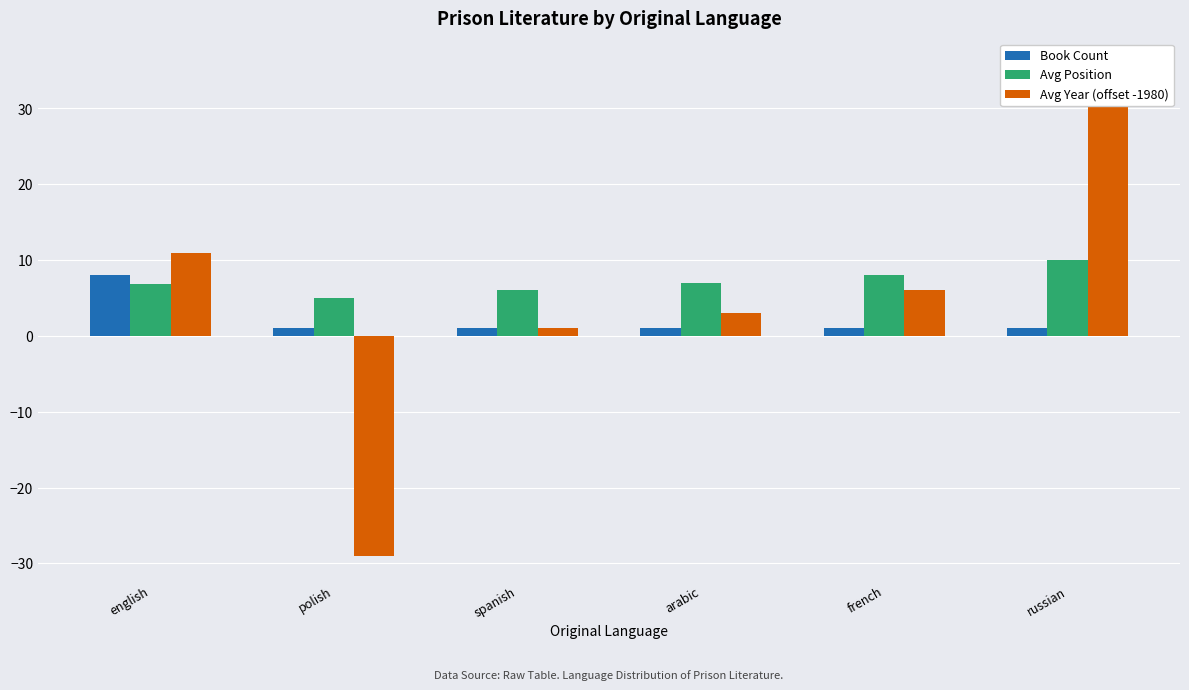

True or false: Avg Year (offset -1980) has a value of 2.7 at french.

False